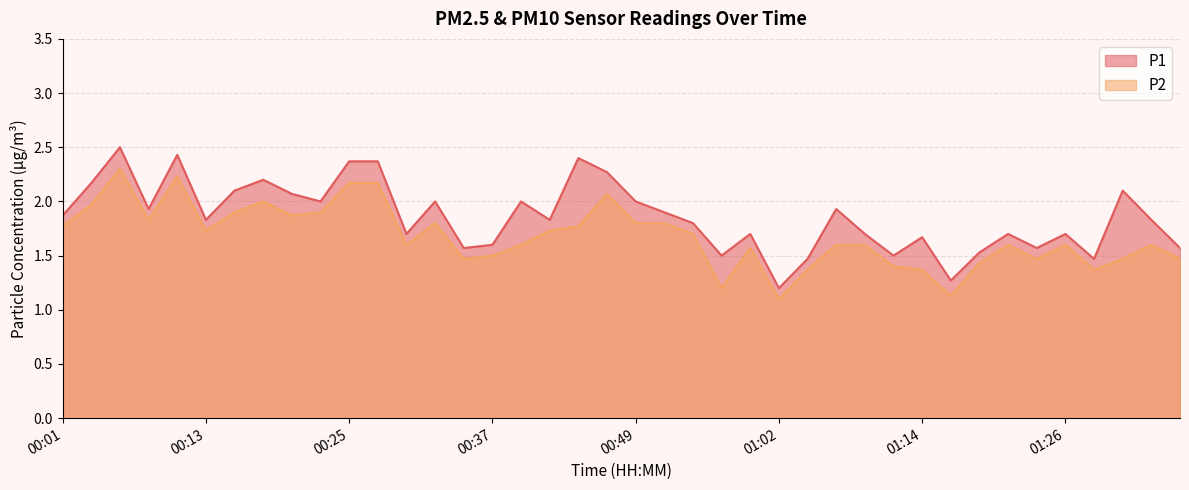

Which label corresponds to the smallest value in the chart?

01:02